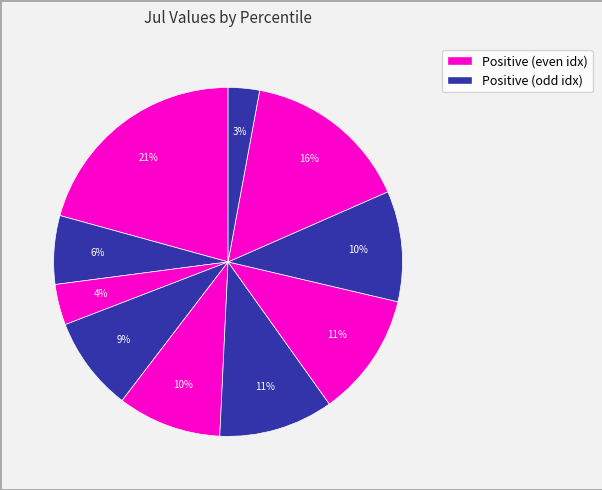

Count the number of slices in the pie.

10